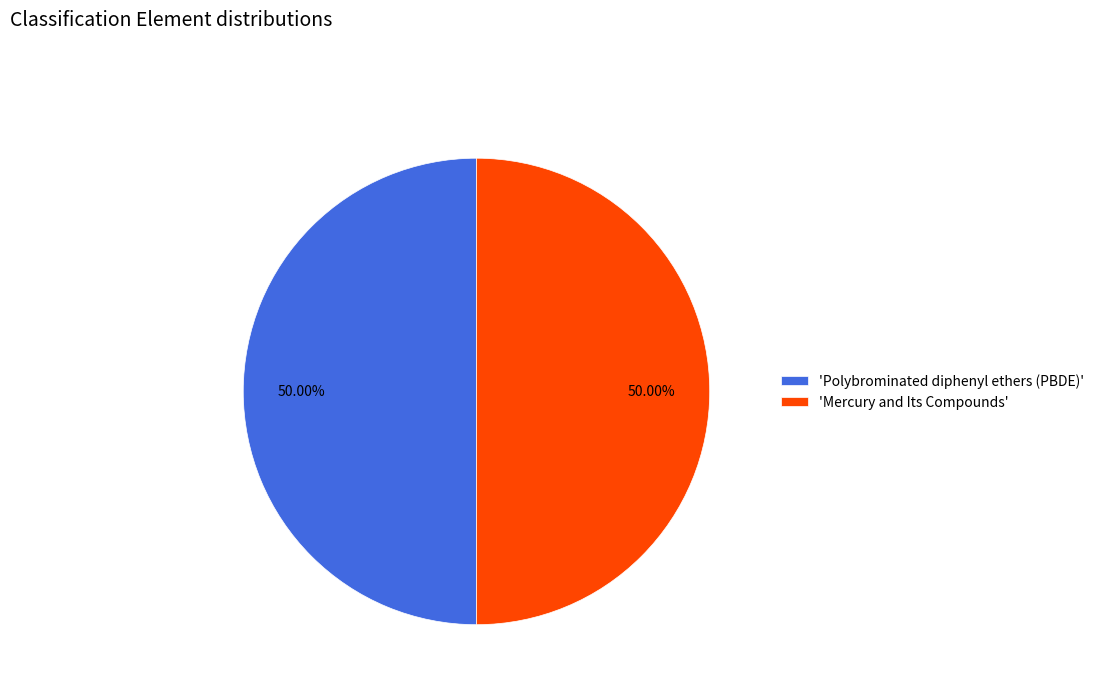

Is the sum of 'Polybrominated diphenyl ethers (PBDE)' and 'Mercury and Its Compounds' greater than half?

Yes